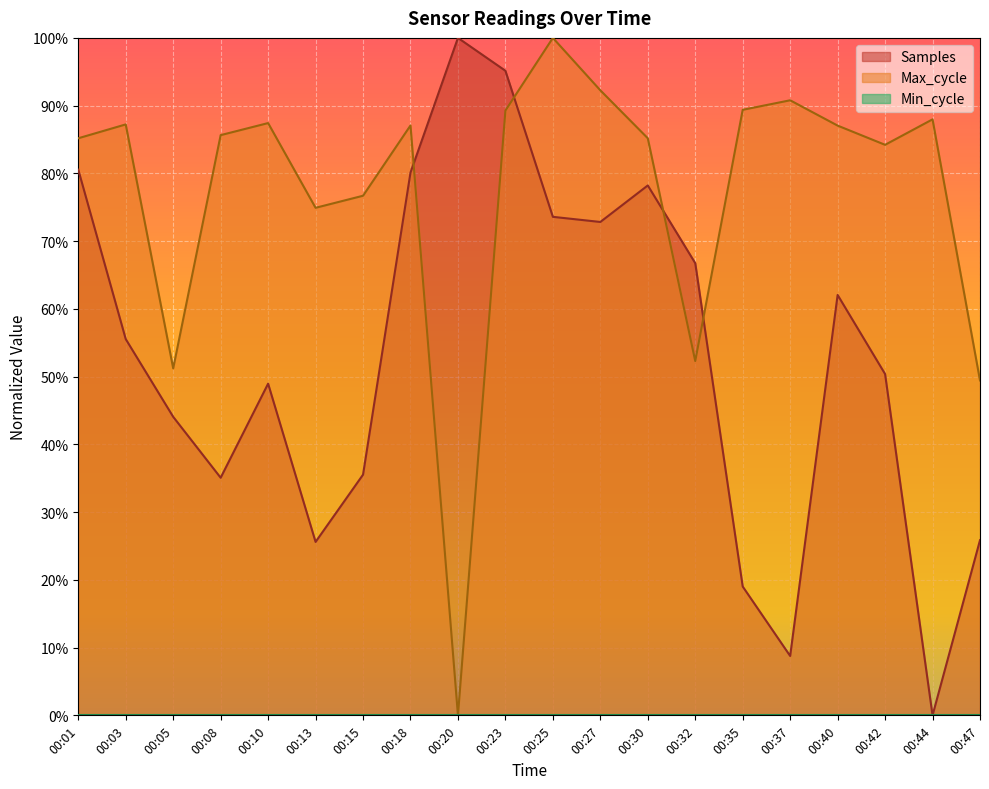

Where is the first local maximum for Max_cycle?

00:03